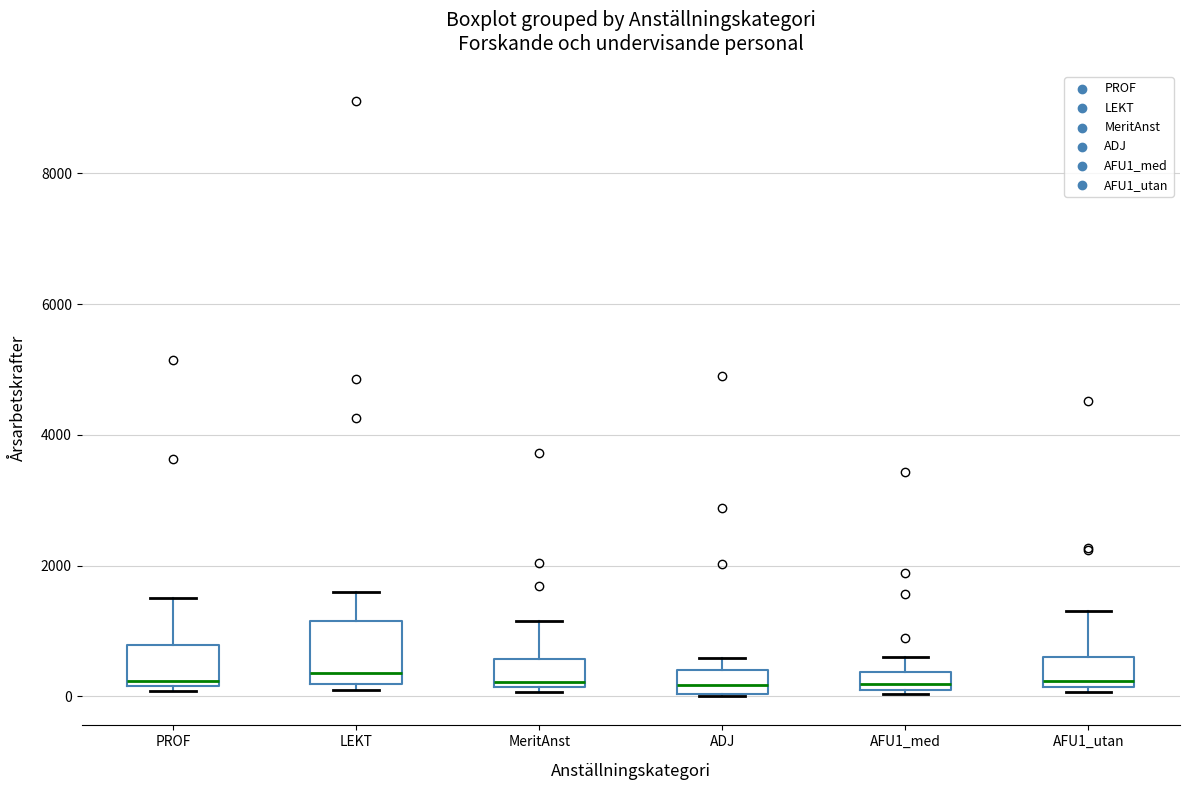

Which box is the tallest, from its lower edge to its upper edge?

LEKT